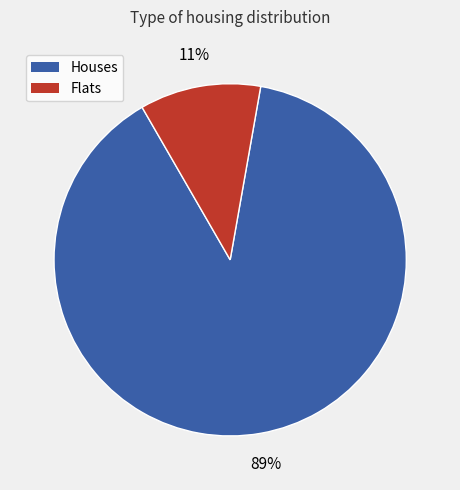

The Flats slice represents 22% of the pie. True or false?

False